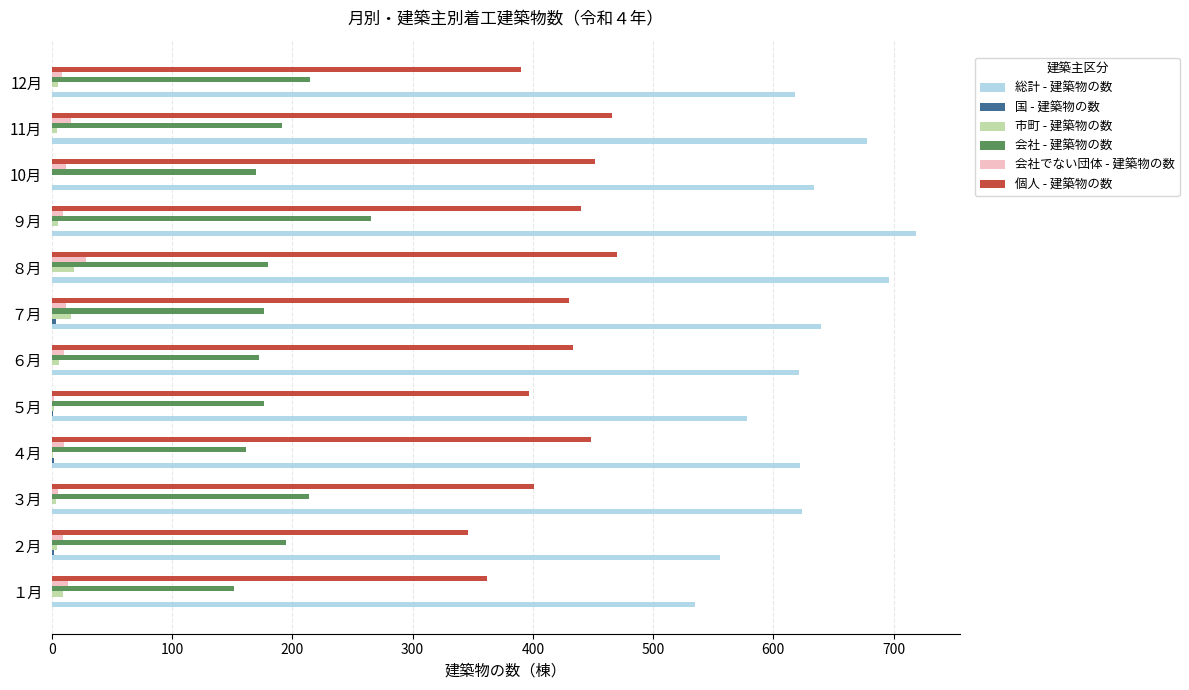

What is the highest value of the 総計 - 建築物の数 series?

719